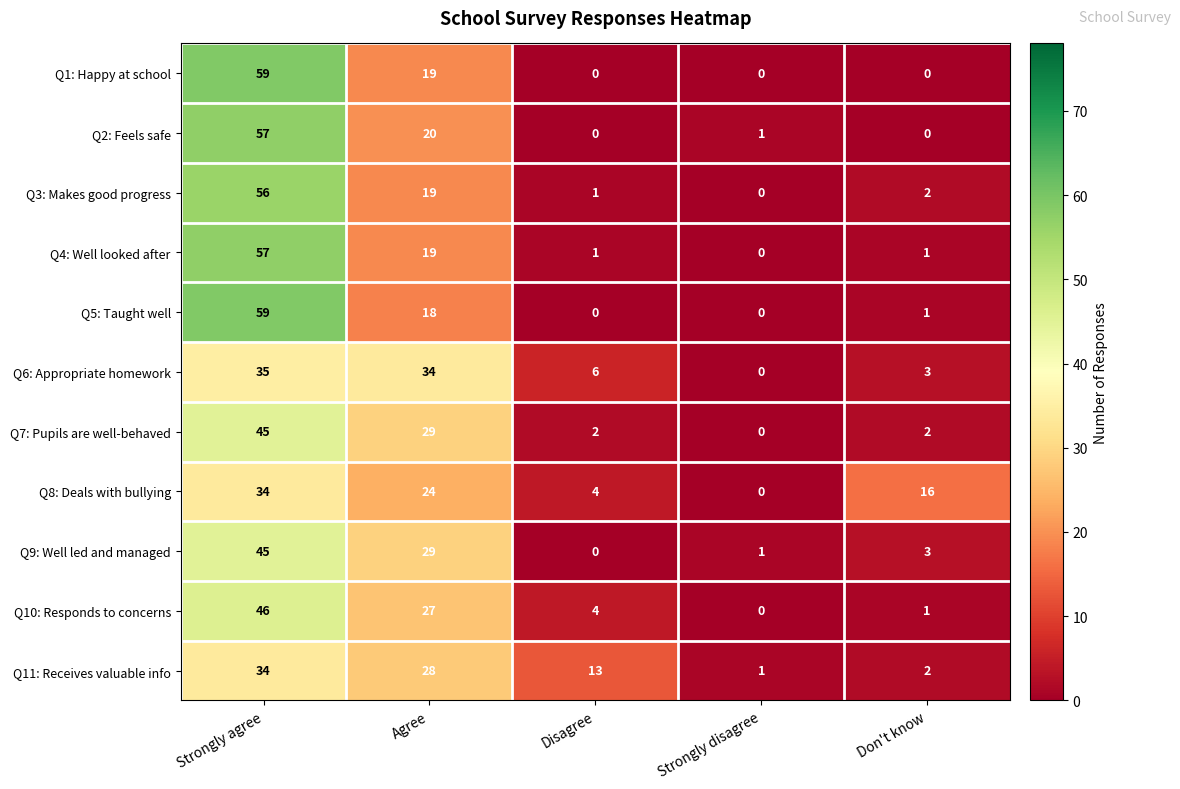

List the labels in order of Q11: Receives valuable info value, largest first.

Strongly agree, Agree, Disagree, Don't know, Strongly disagree